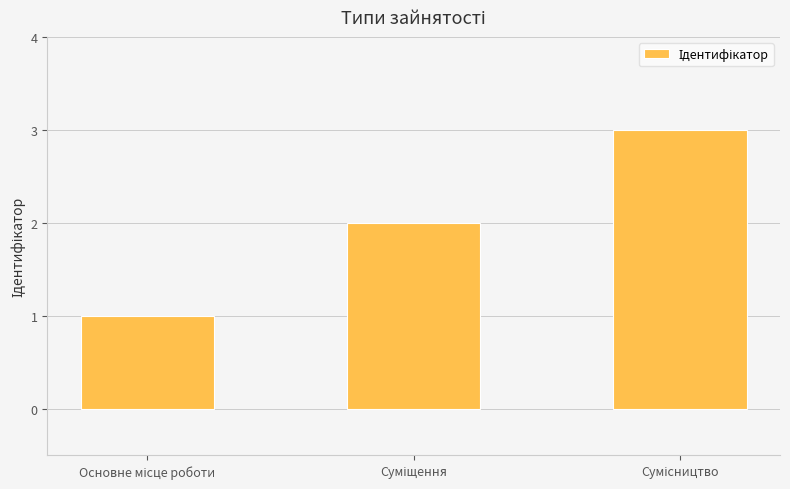

What is the greatest value displayed?

3